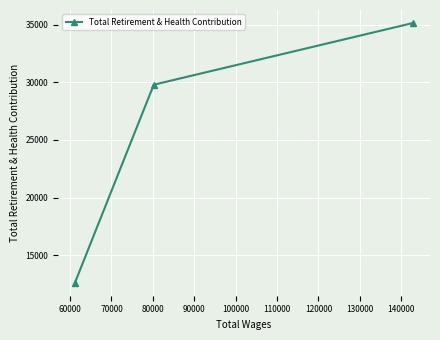

What is the value of the 3rd point from the left?

35165